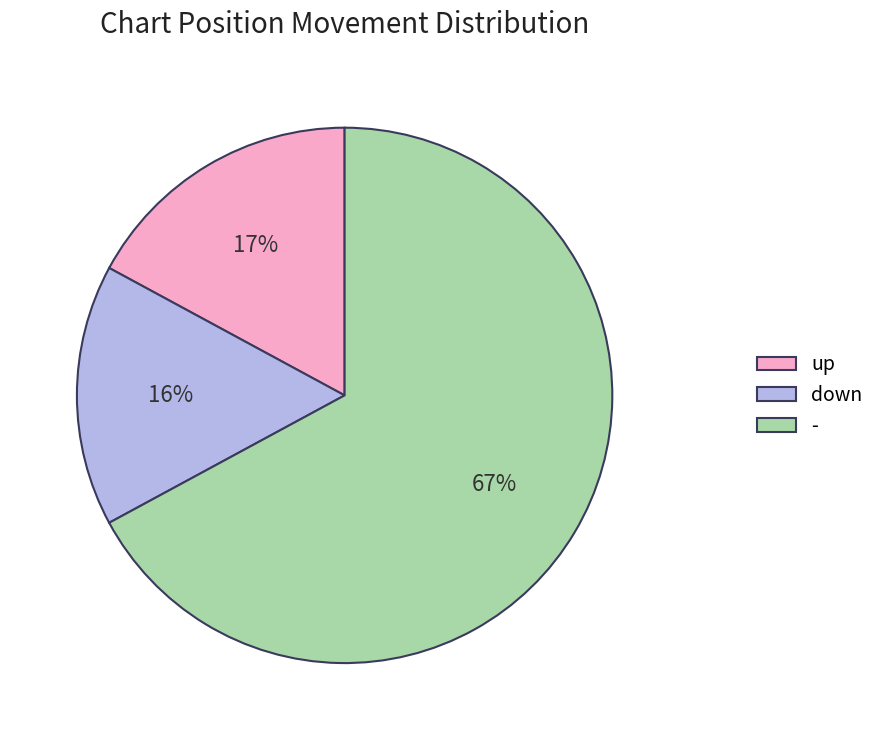

Does up account for over 50% of the chart?

No